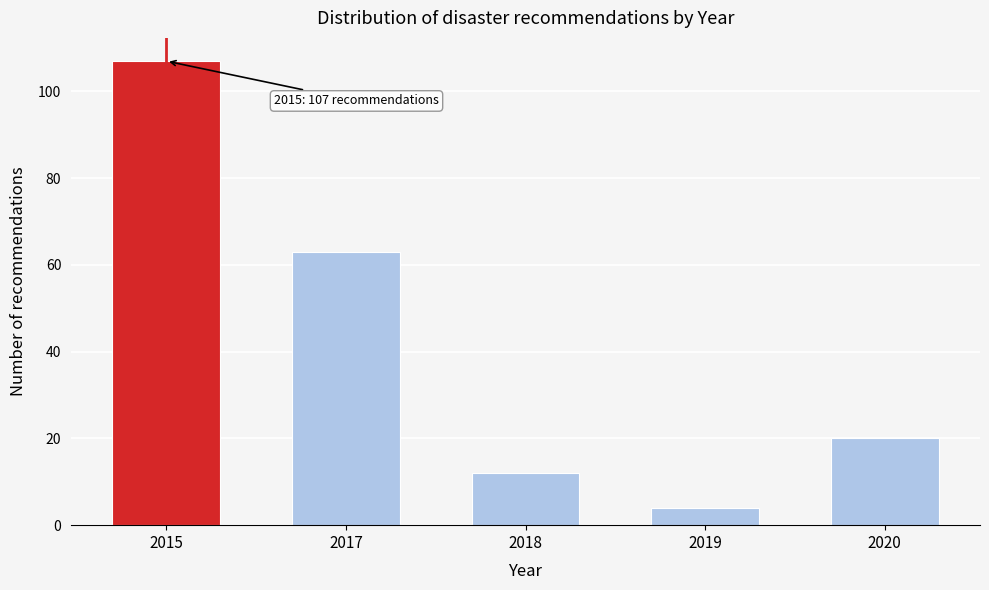

Reading right to left, extract all data points from this chart.

20	4	12	63	107